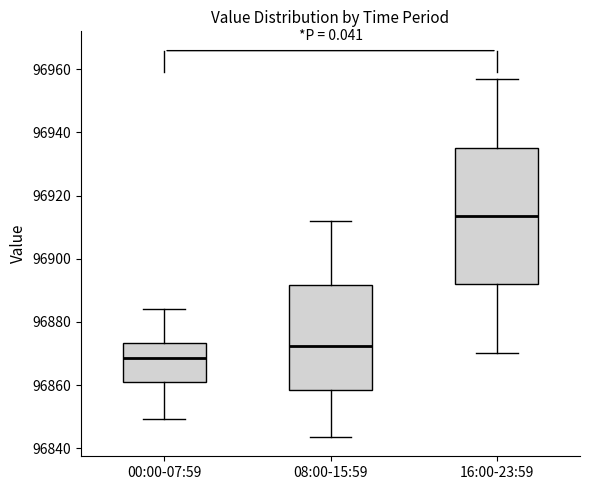

Which box's median line is the lowest?

00:00-07:59